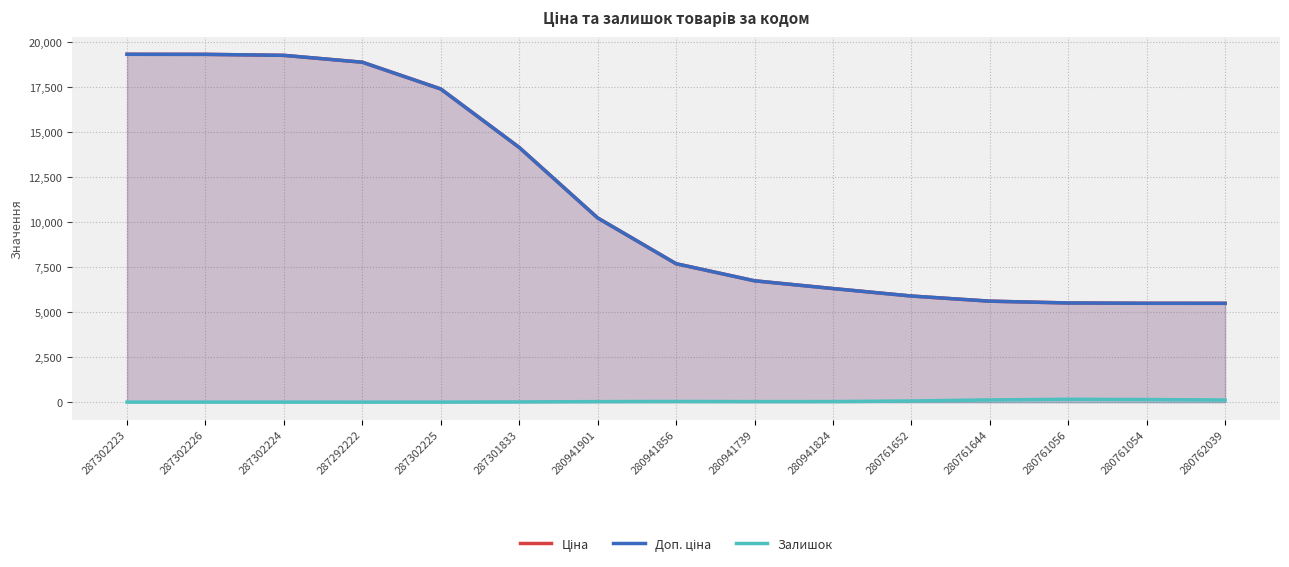

What is the difference between the highest and lowest values at 280941824?

6283.6